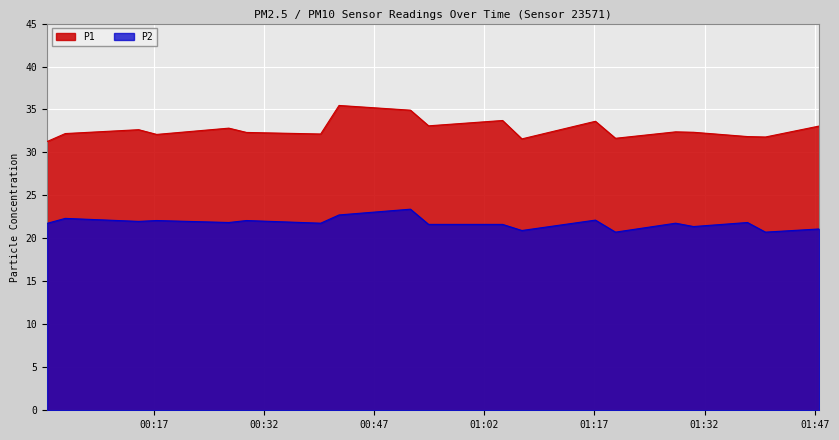

List the series in order of their overall mean, highest first.

P1, P2